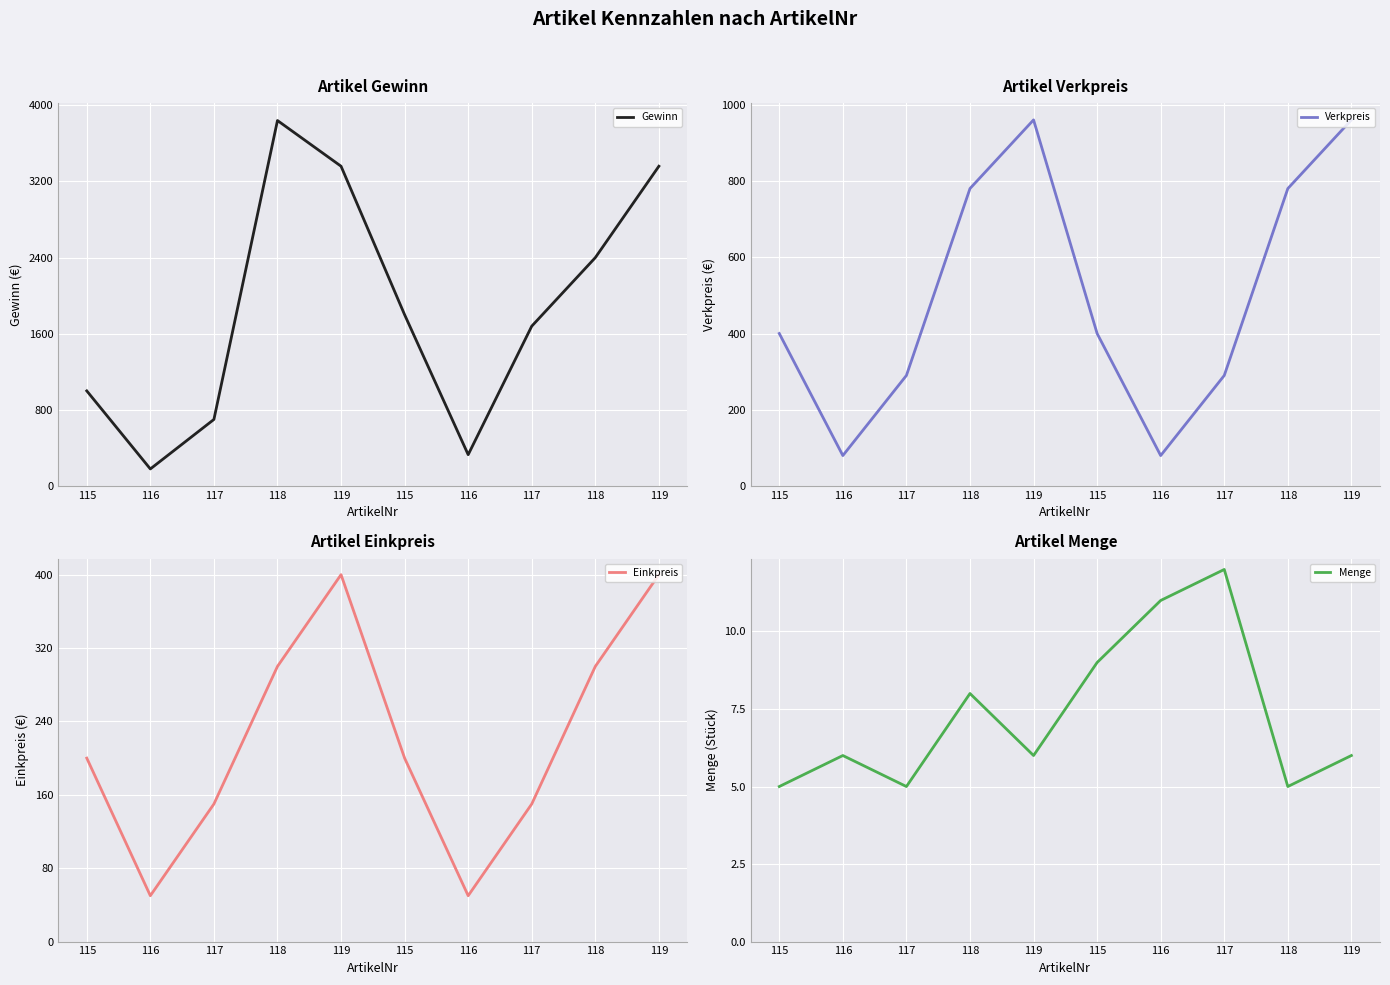

How many lines are shown in the chart?

4